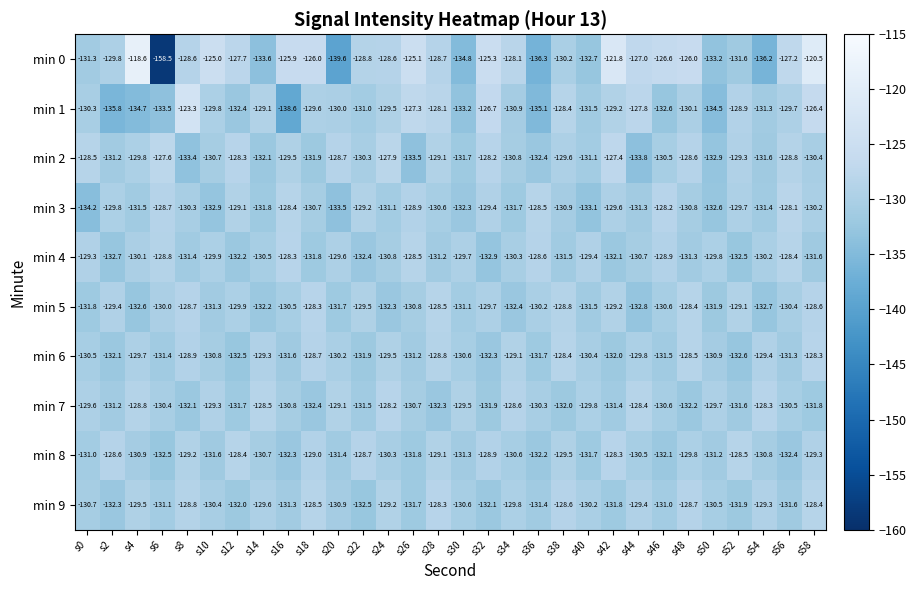

Which series has the largest total across all categories?

min 0